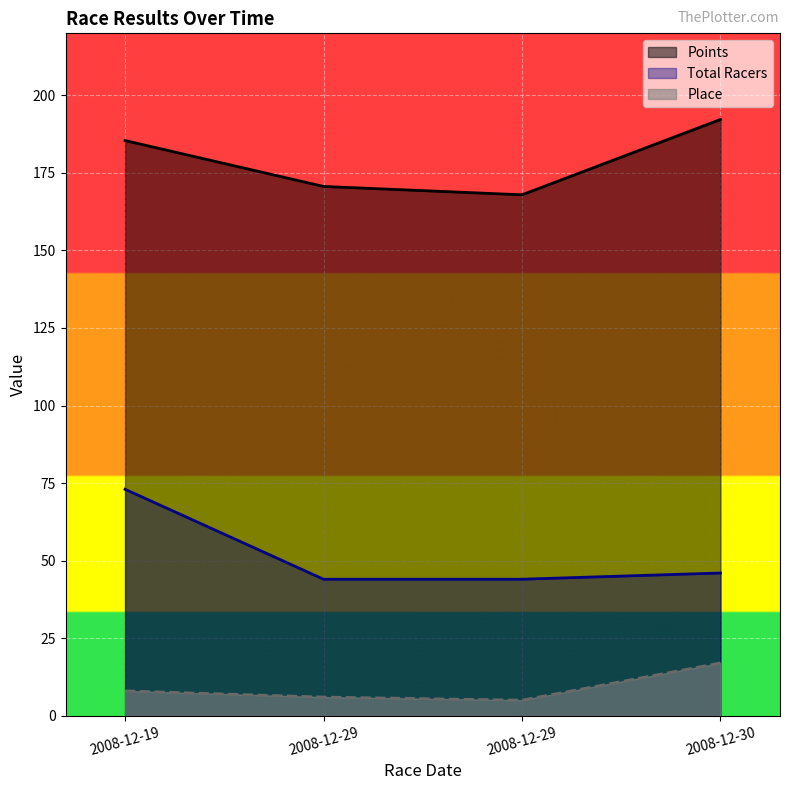

At which category is the sum across all series the highest?

2008-12-19